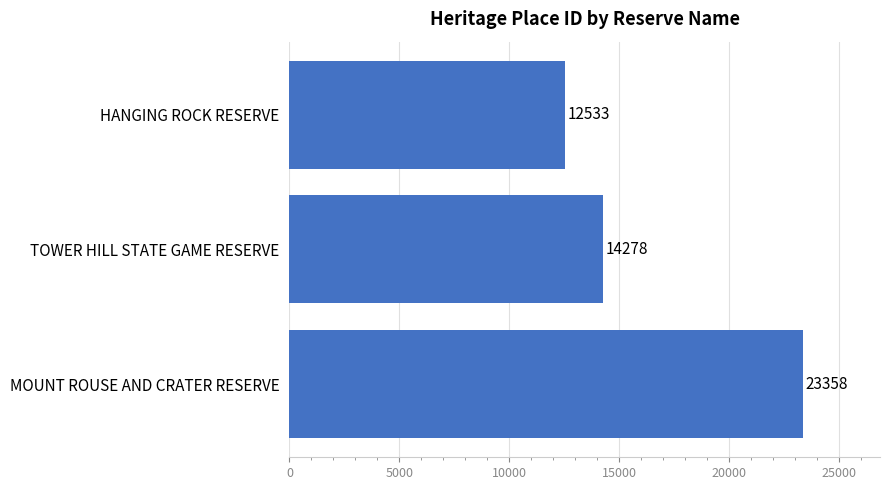

How many data points does each series have?

3